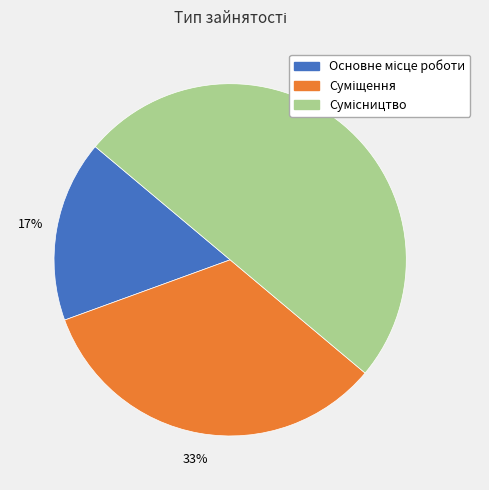

To the nearest percent, what is the average slice percentage?

33%